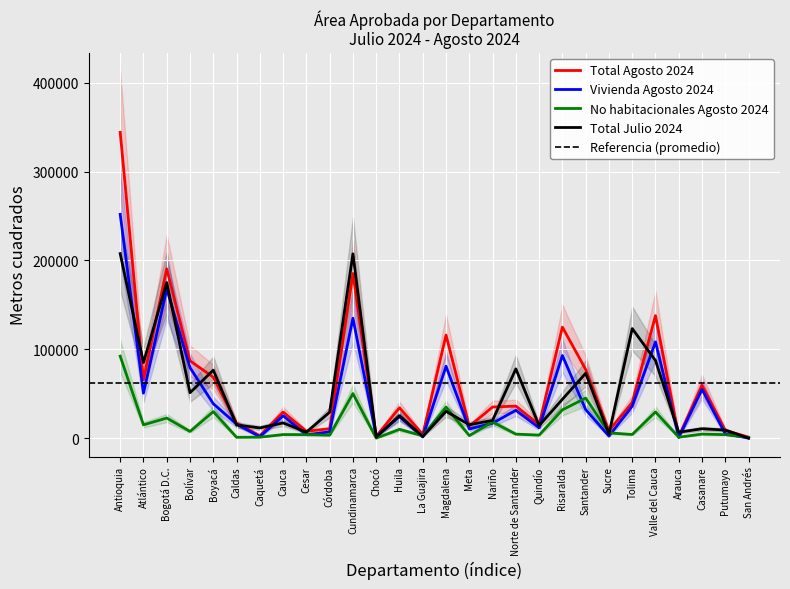

The value of Total Agosto 2024 at Putumayo is 2672. True or false?

False